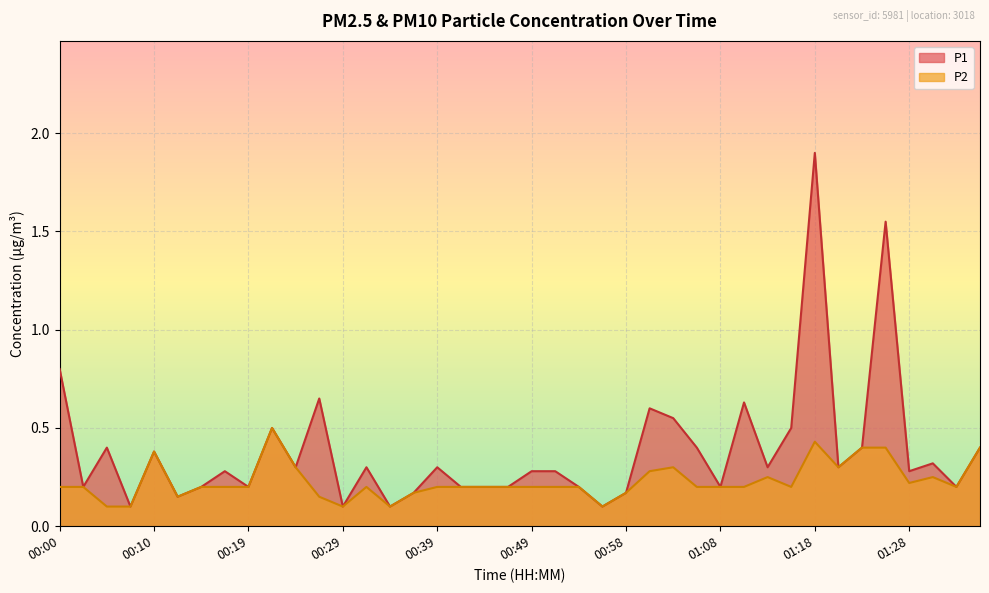

True or false: P1 and P2 cross at least once.

False